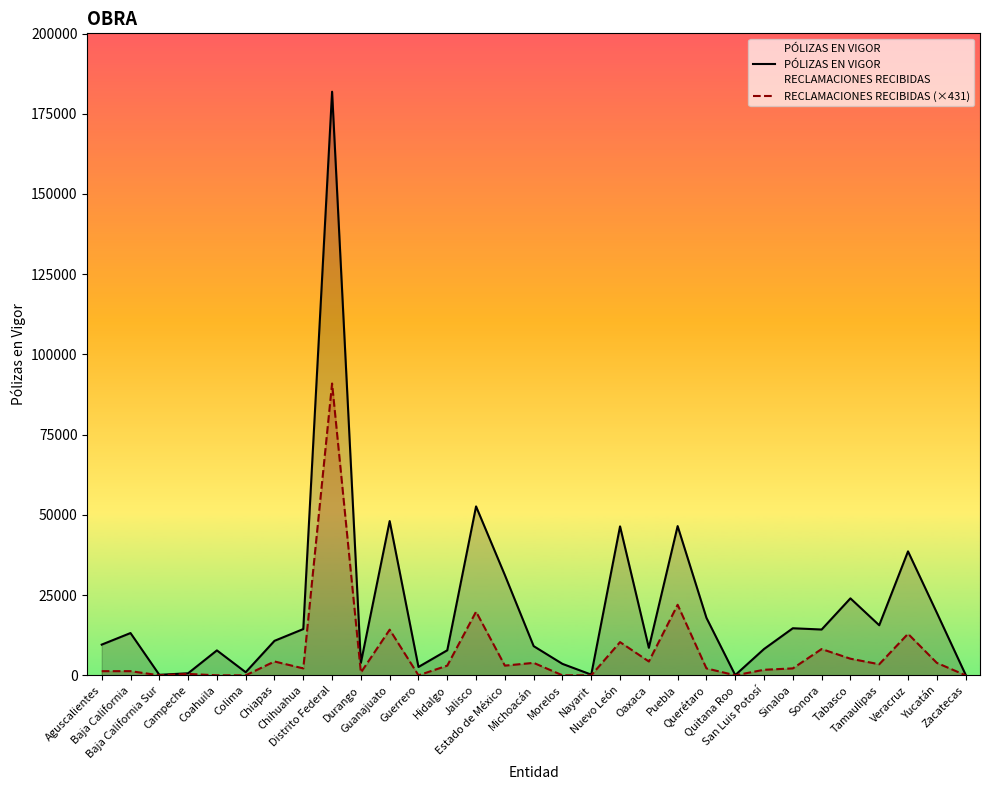

True or false: RECLAMACIONES RECIBIDAS (×431) and PÓLIZAS EN VIGOR cross at least once.

False